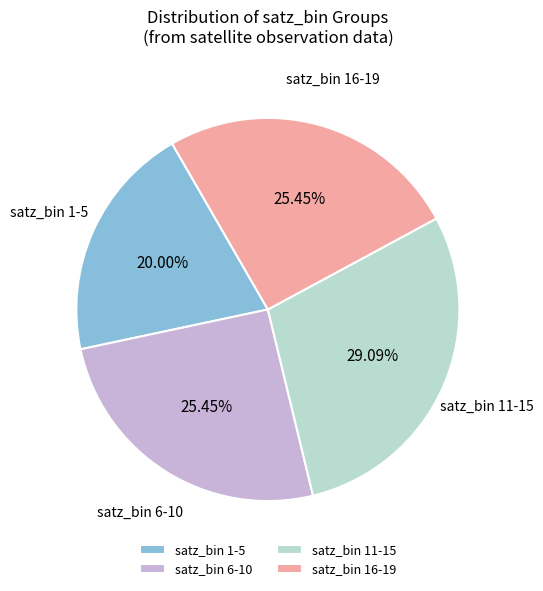

Which slice is the largest?

satz_bin 11-15